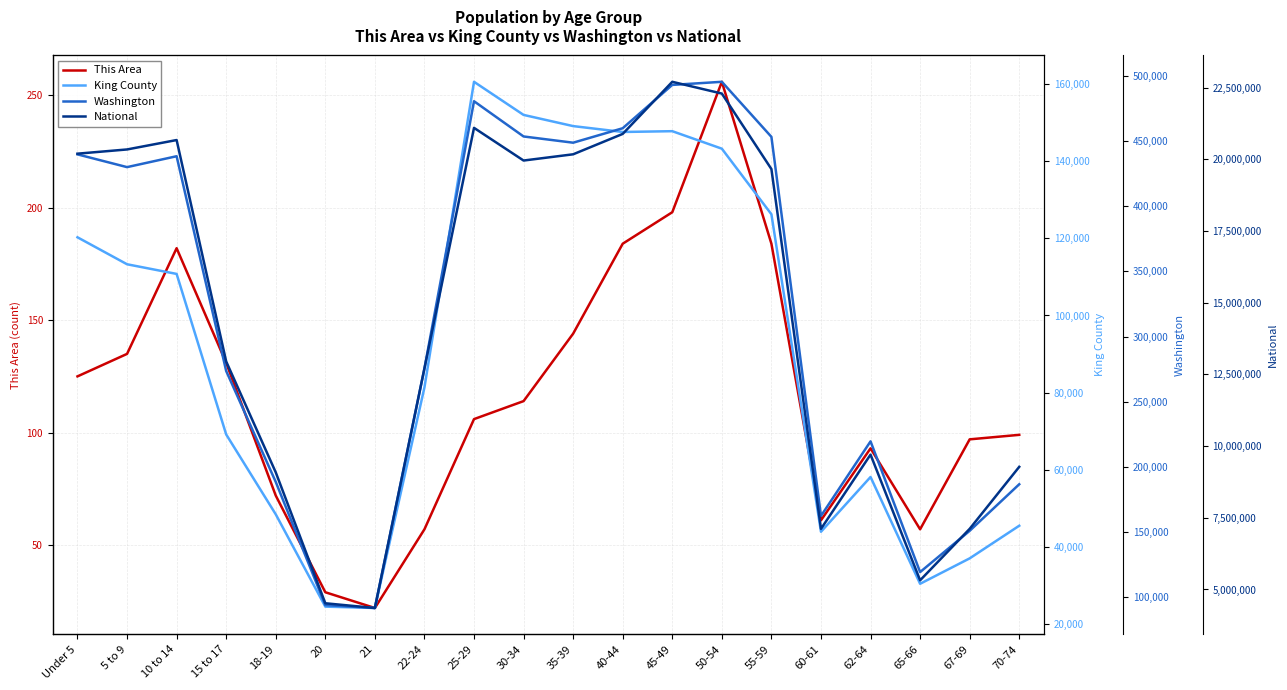

What is the maximum value shown in the chart?

22708591